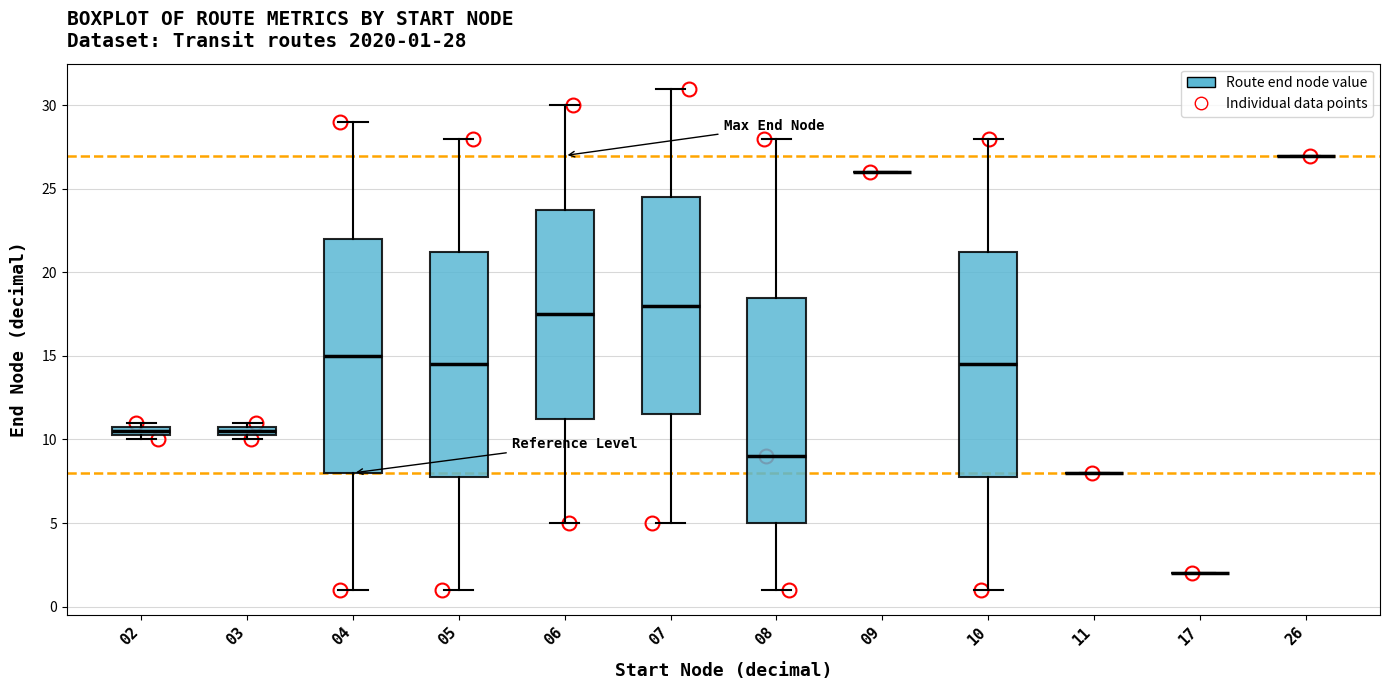

Which box is the tallest, from its lower edge to its upper edge?

04